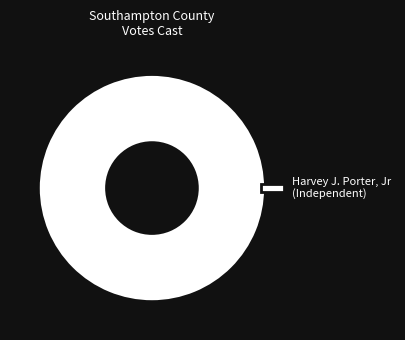

How many slices are in this pie chart?

1